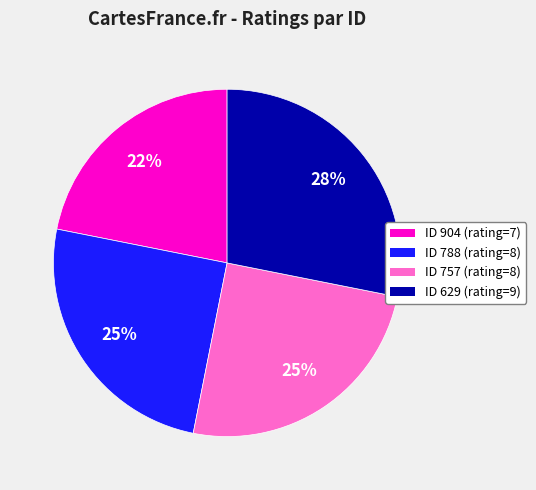

How many slices are in this pie chart?

4